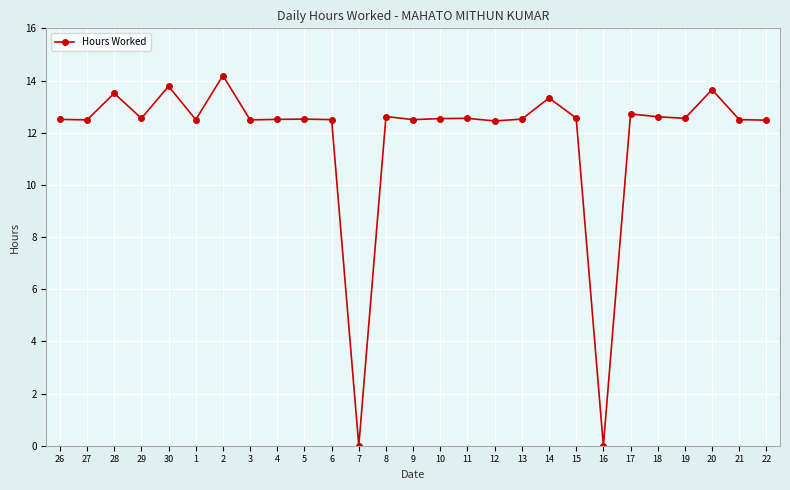

Count the number of values greater than 12.

25